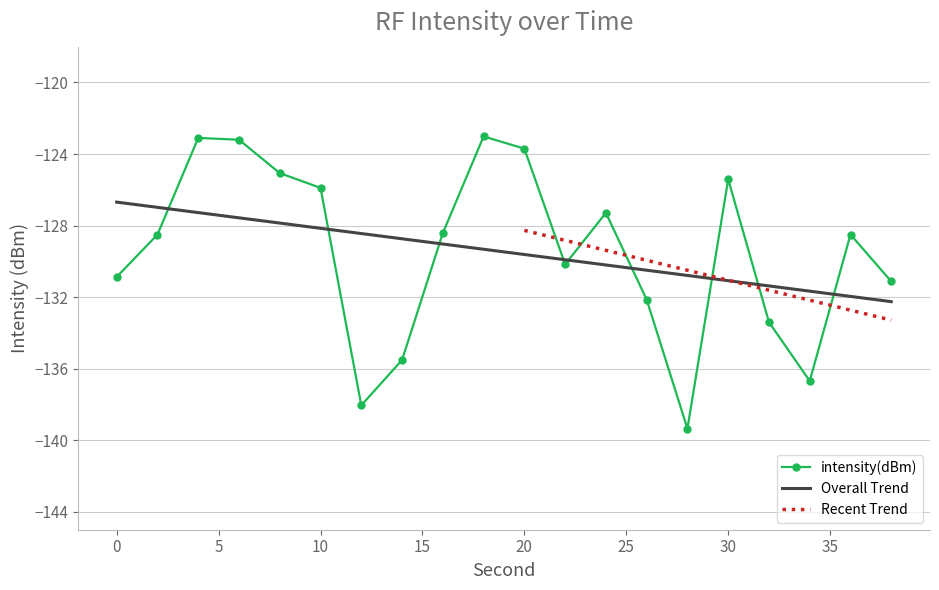

What is the lowest value of the intensity(dBm) series?

-139.3